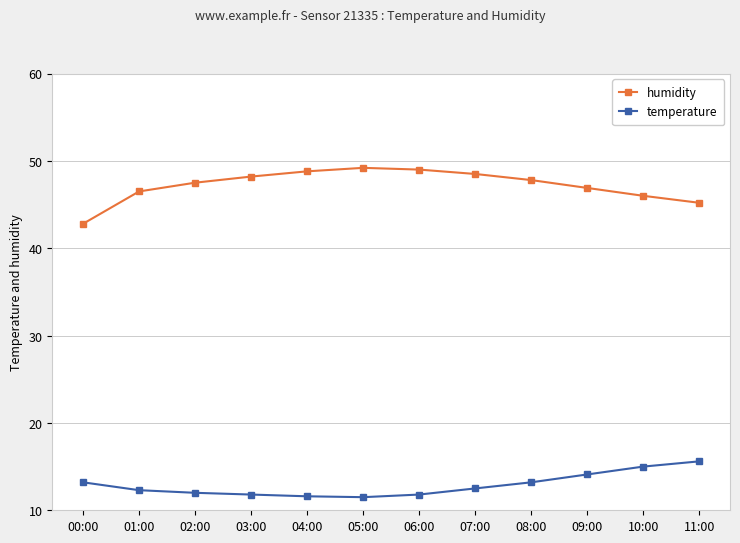

What is the minimum value for temperature?

11.5